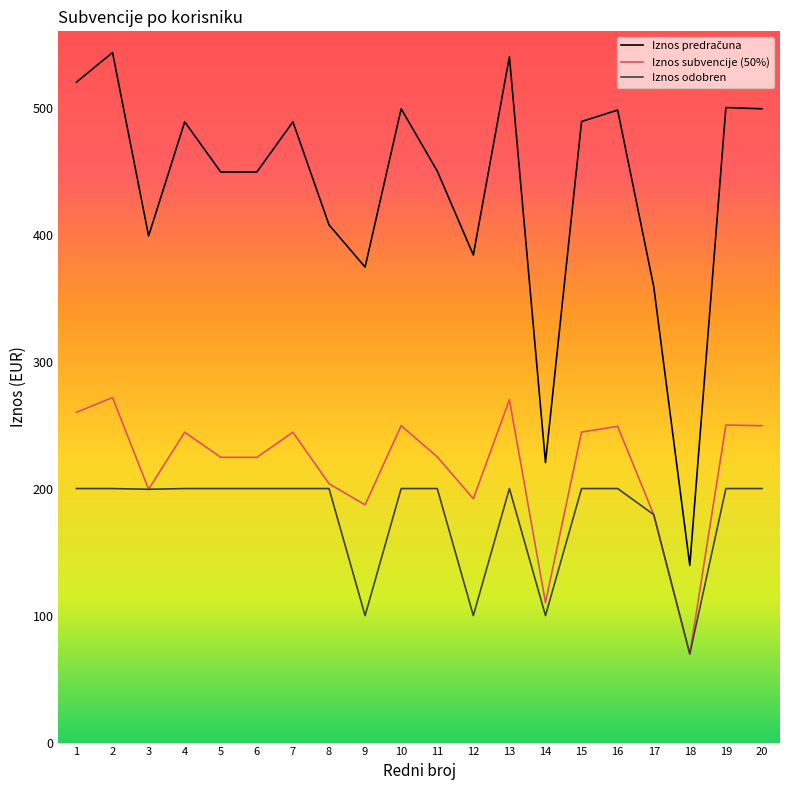

The value of Iznos odobren at 20 is 314.1. True or false?

False